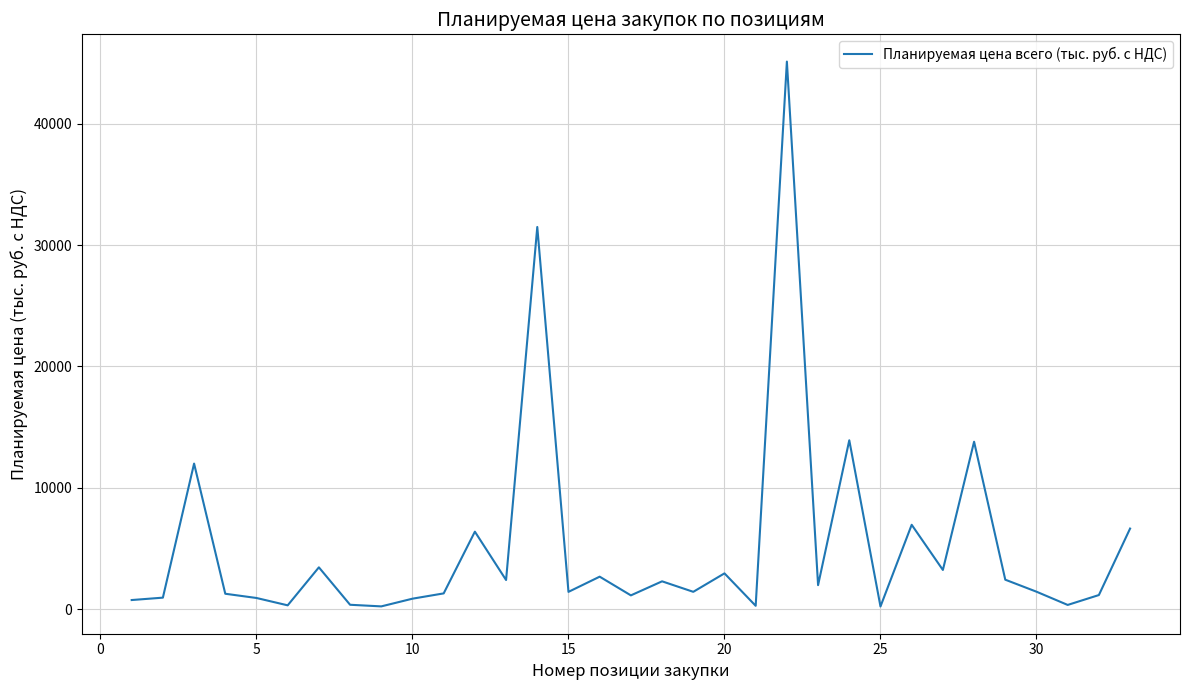

What is the minimum value shown in the chart?

233.1